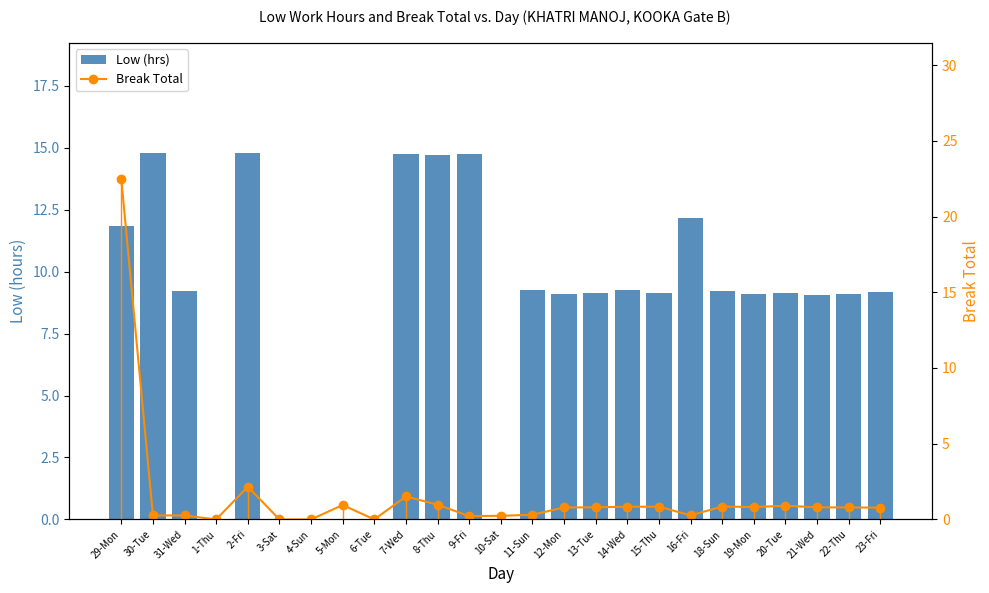

Rank the series at 19-Mon from highest to lowest value.

Low (hrs), Break Total